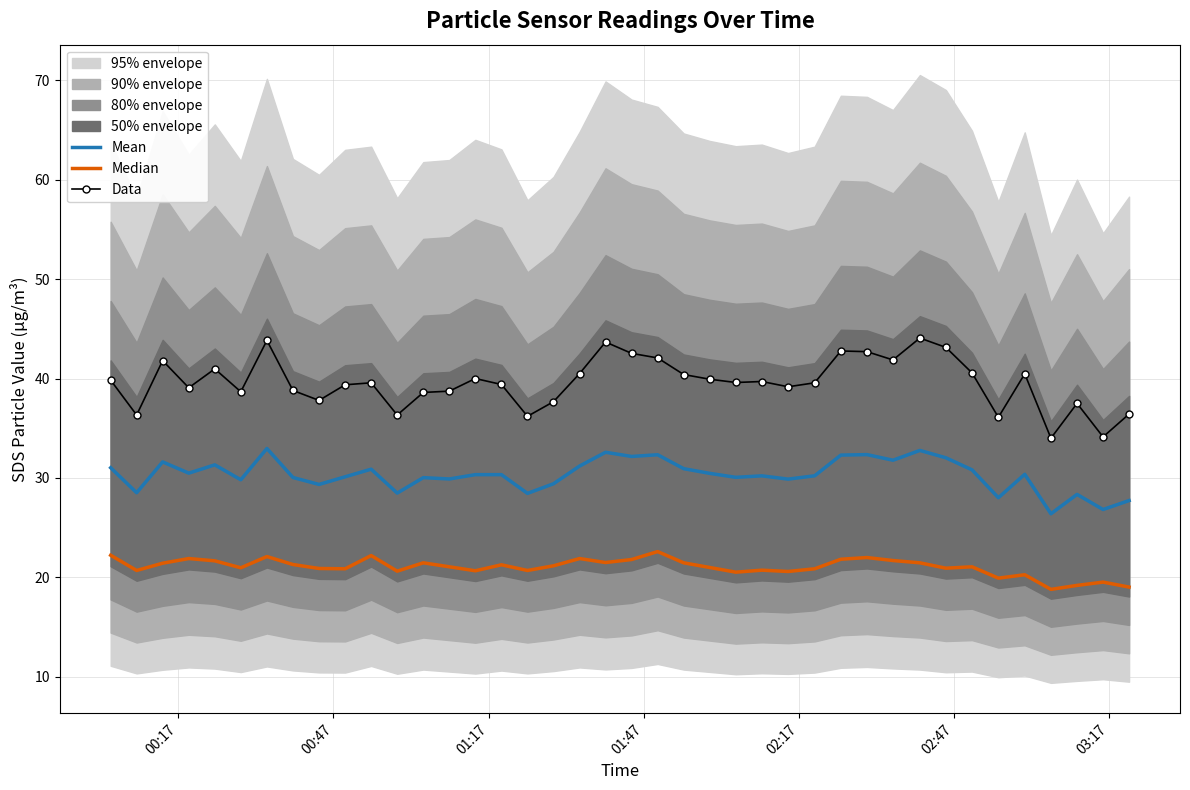

What is the lowest value of the Mean series?

26.4